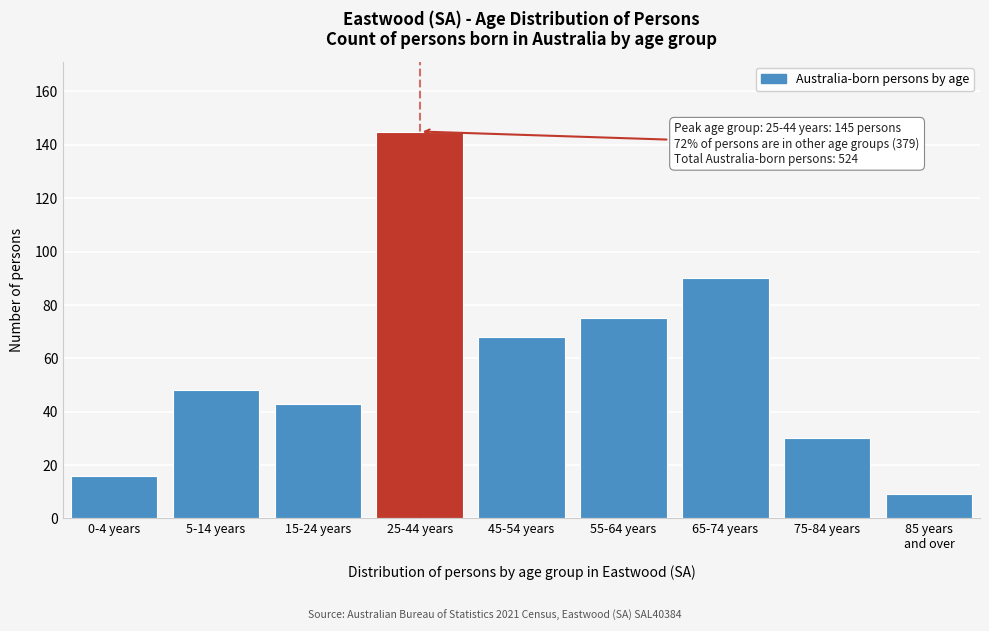

Reading left to right, list all the values displayed in this chart.

16	48	43	145	68	75	90	30	9